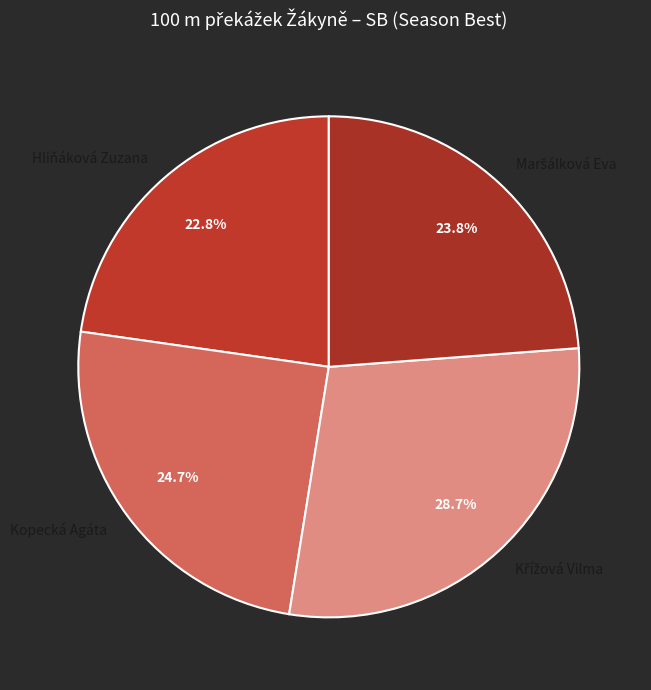

Is there a majority slice in this chart?

No